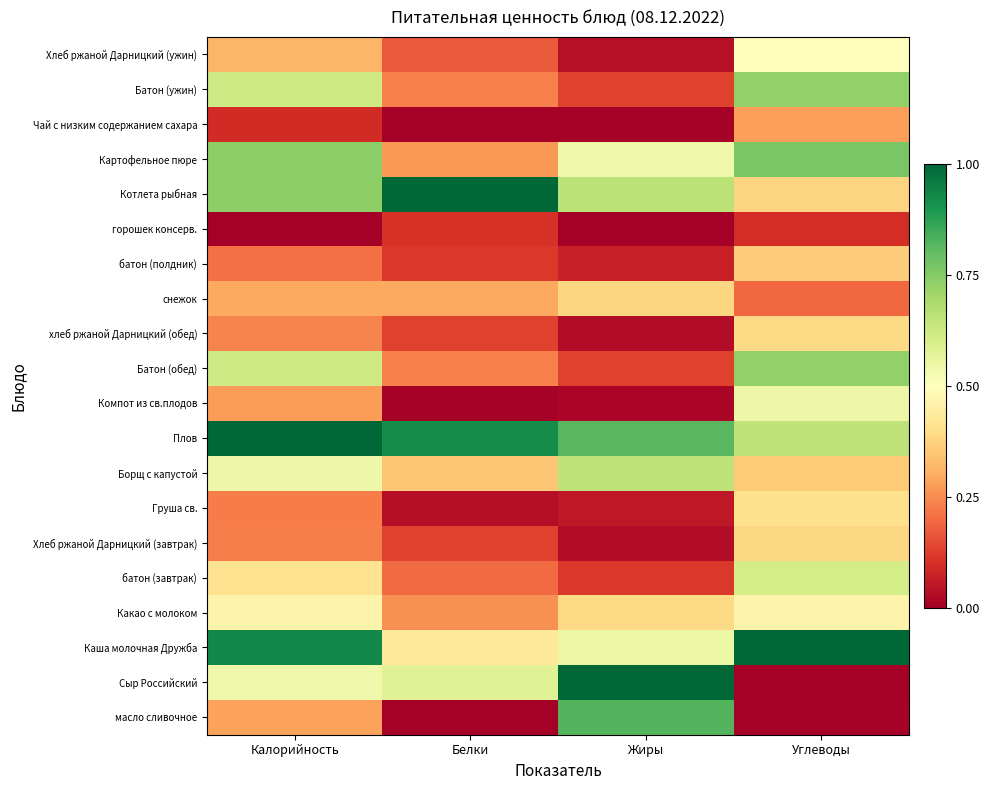

At how many categories does at least one series exceed 0?

4